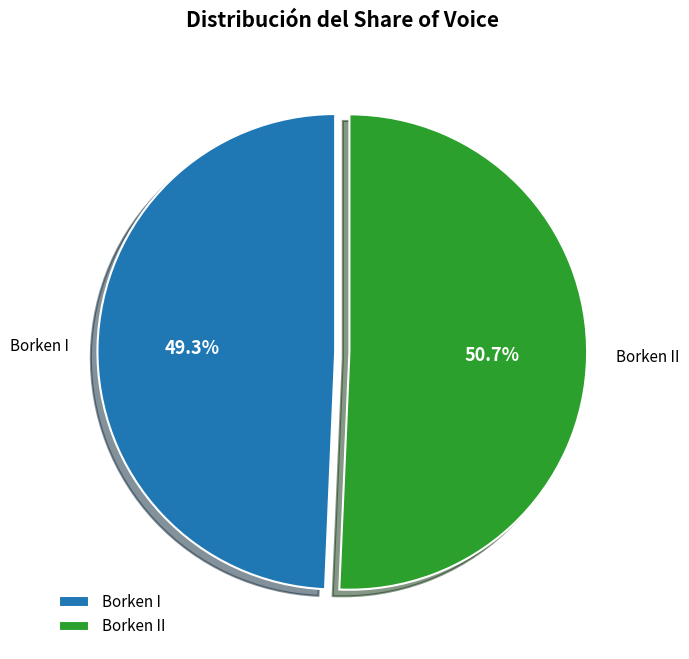

Approximately how many times larger is the value at Borken I compared to Borken II?

1.0